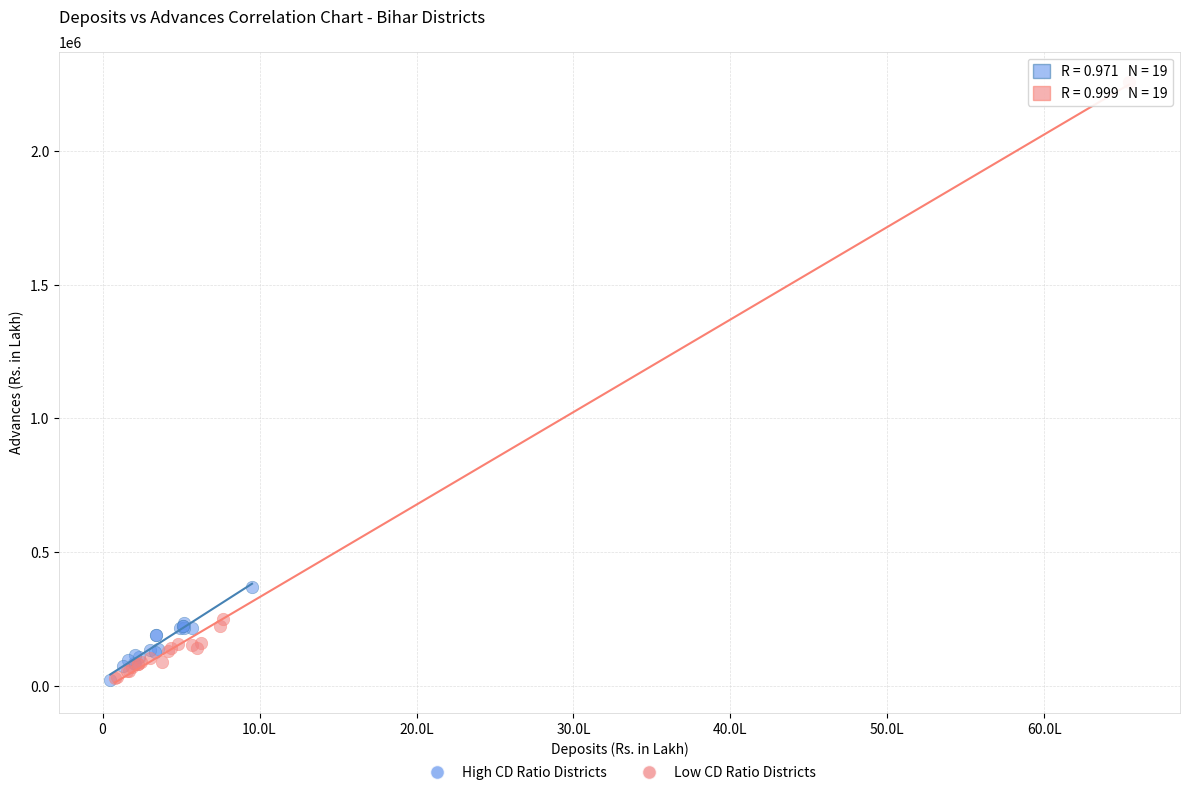

Which series contains the highest Y value?

Low CD Ratio Districts